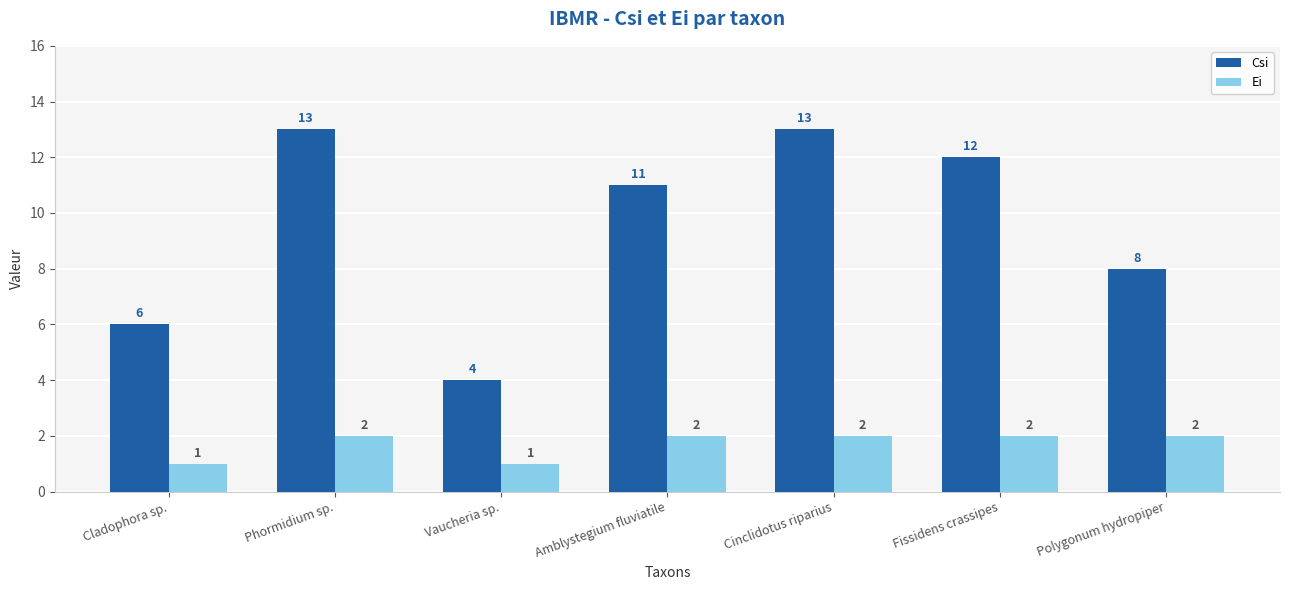

Rank the series at Phormidium sp. from lowest to highest value.

Ei, Csi